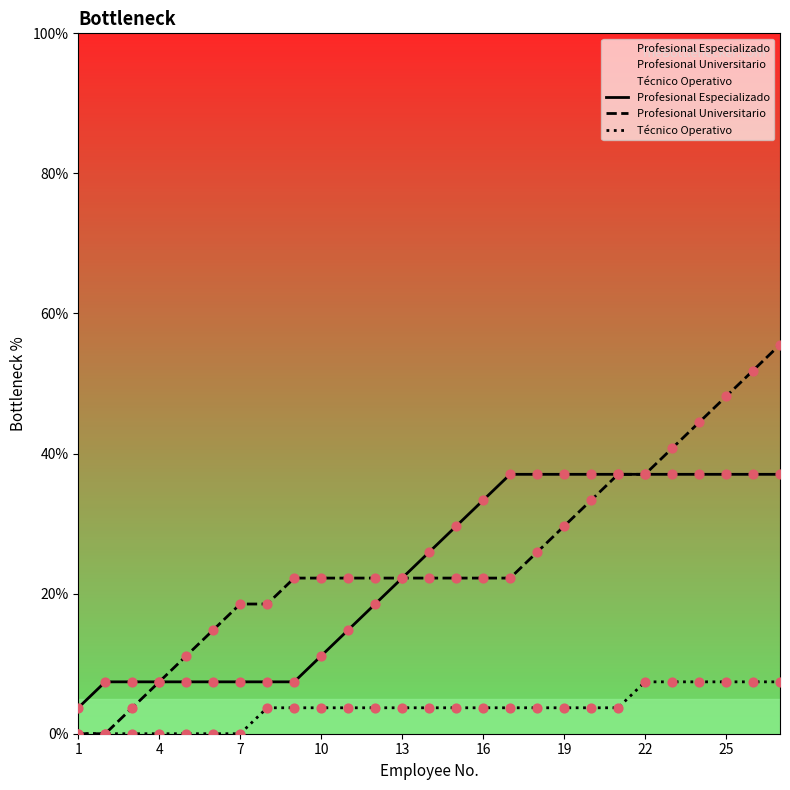

Which series has the widest spread of Y values?

Profesional Universitario